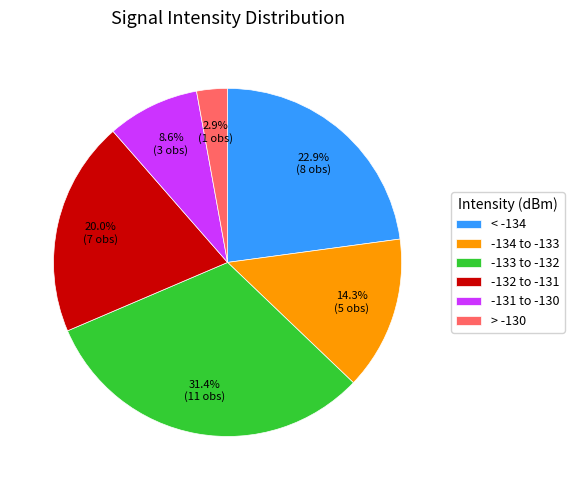

Does < -134 represent more than half of the total?

No